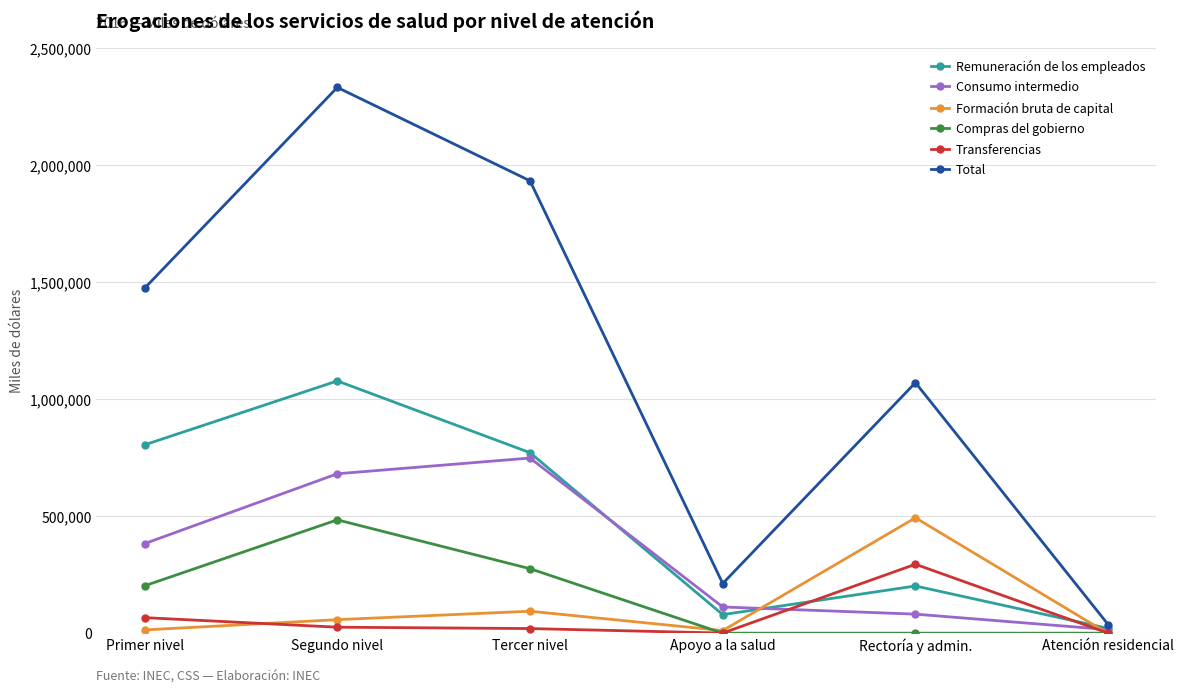

Where is Total nearest to the value 1183858?

Rectoría y admin.